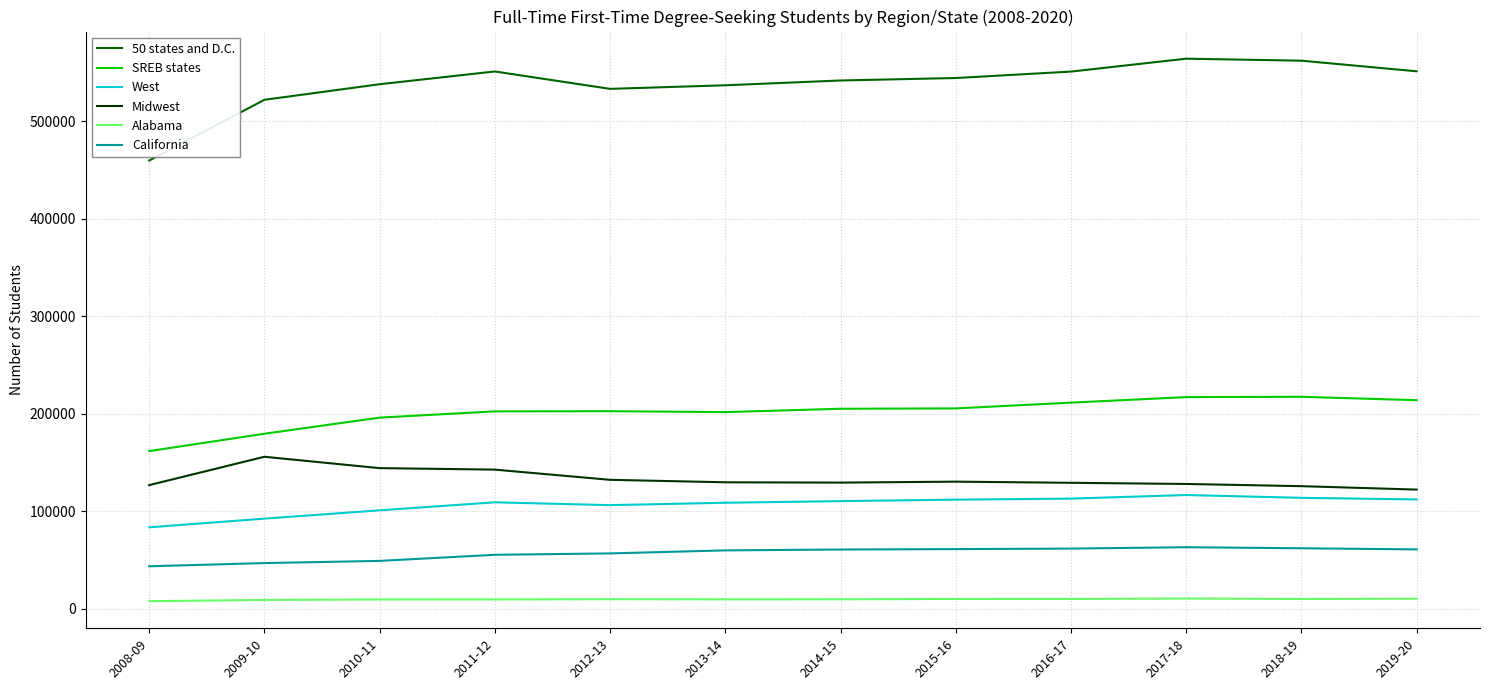

Which series has the largest total across all categories?

50 states and D.C.